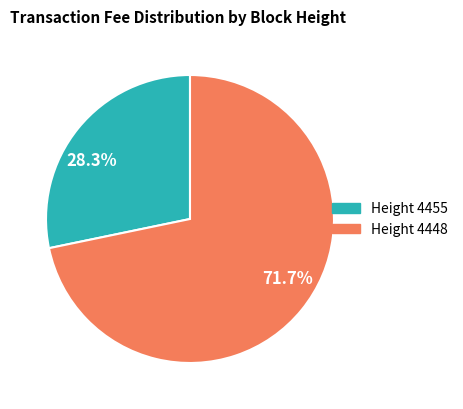

Is Height 4455 the majority of the pie?

No